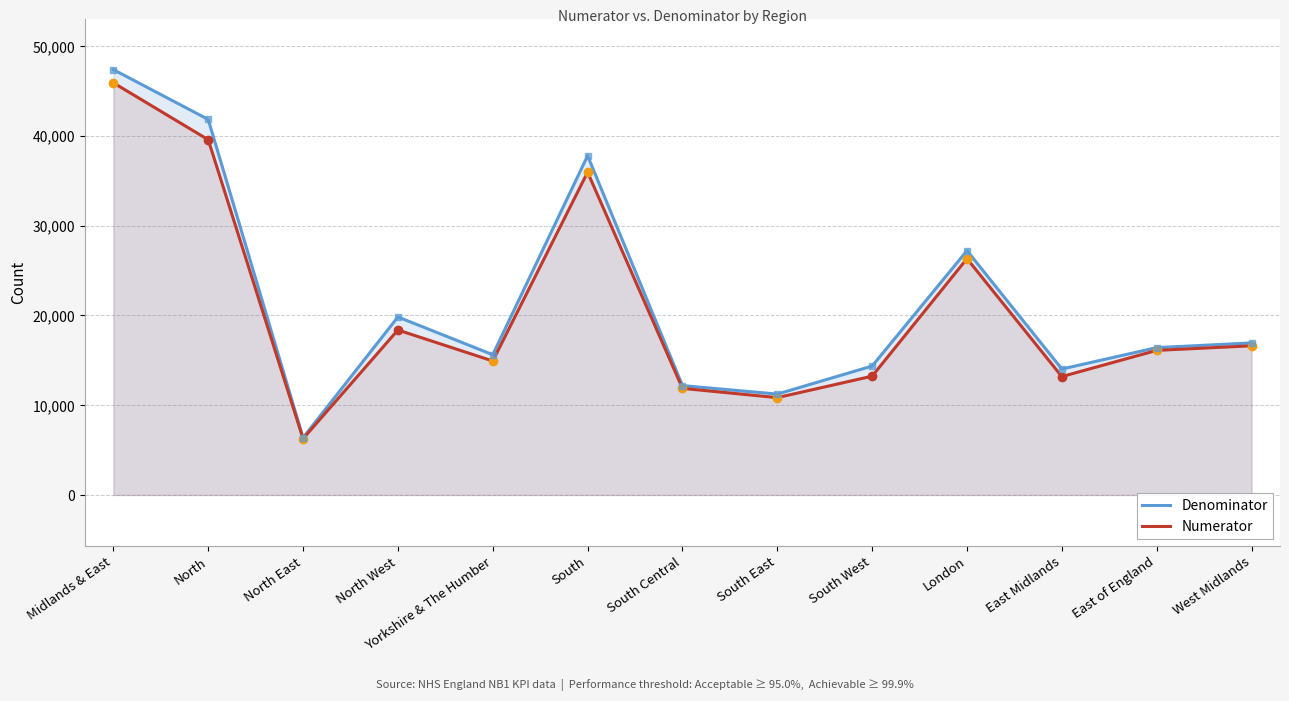

Is the value of Numerator at South greater than the value of Denominator at West Midlands?

Yes